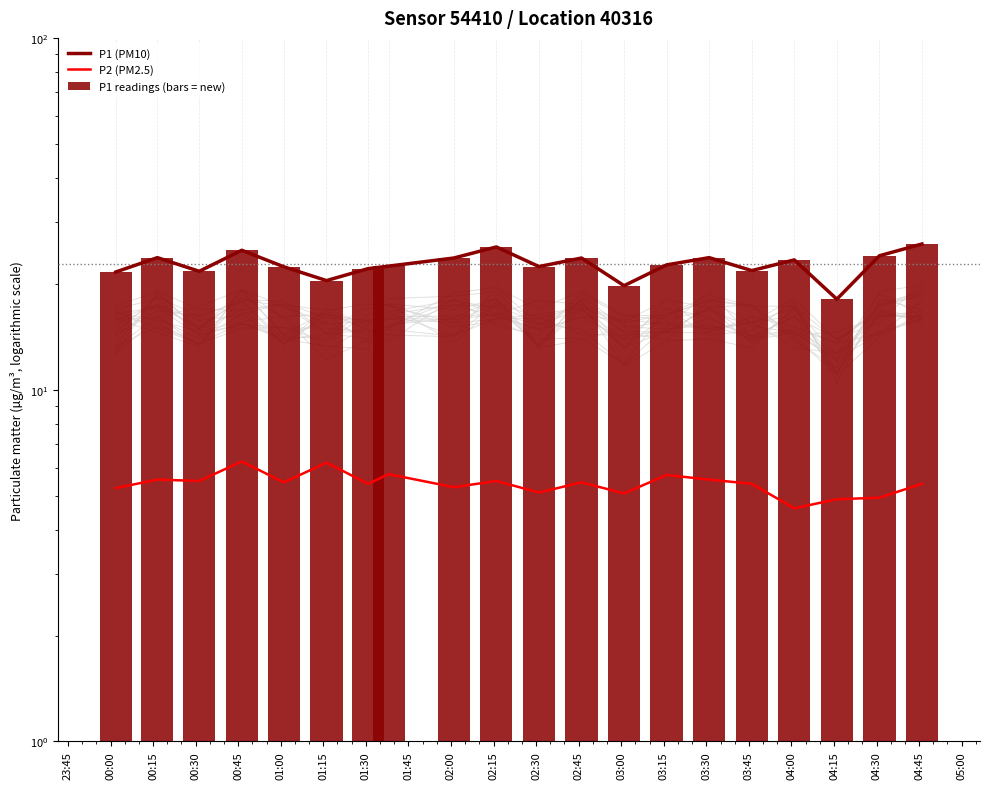

List the series in order of their peak value, highest first.

P1 (PM10), P1 readings (bars = new), P2 (PM2.5)